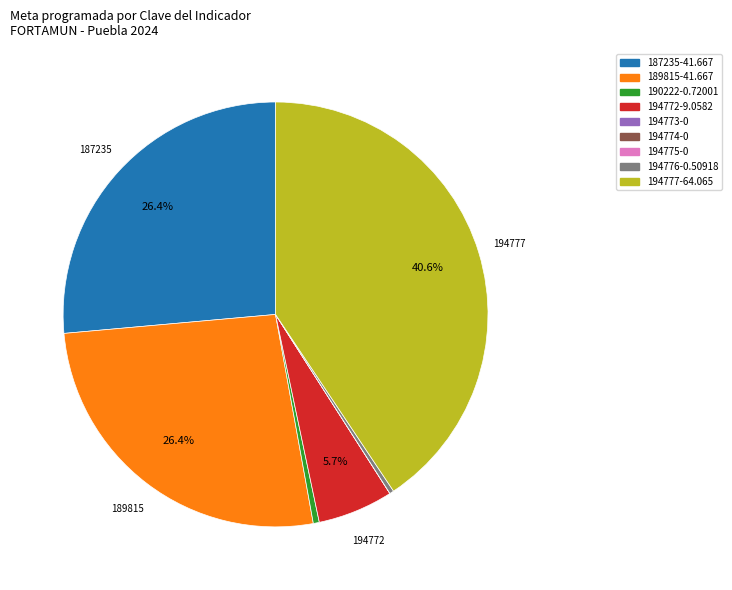

What is the largest slice in the pie chart?

194777